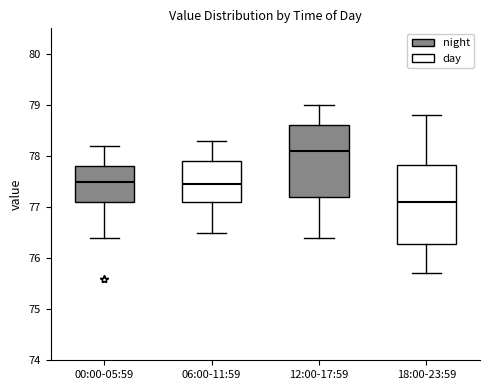

Reading left to right, read every box against the y-axis: the position of its median line, the range the box covers, and the ends of its whiskers. The values are not printed on the chart, so give them approximately, as read against the axis.

00:00-05:59: median 77.5, box 77.1 to 77.8, whiskers 76.4 to 78.2
06:00-11:59: median 77.5, box 77.1 to 77.9, whiskers 76.5 to 78.3
12:00-17:59: median 78.1, box 77.2 to 78.6, whiskers 76.4 to 79.0
18:00-23:59: median 77.1, box 76.3 to 77.8, whiskers 75.7 to 78.8